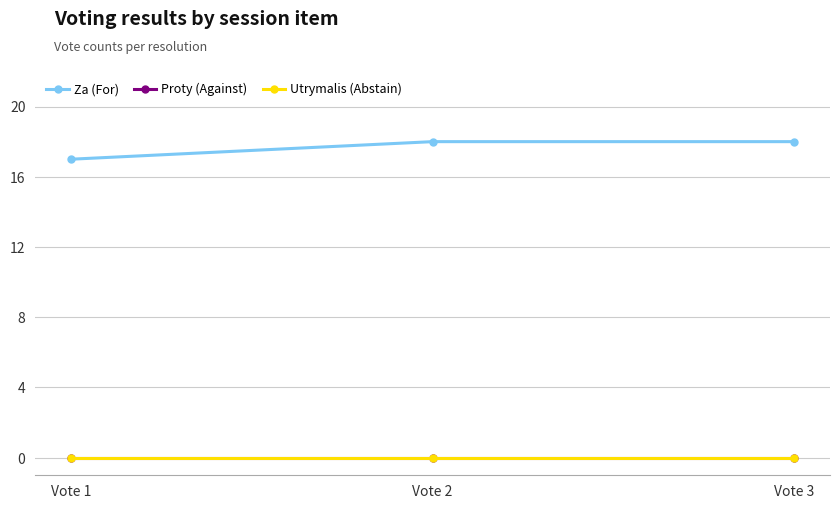

What is the sum of the Za (For) values at Vote 2 and Vote 1?

35